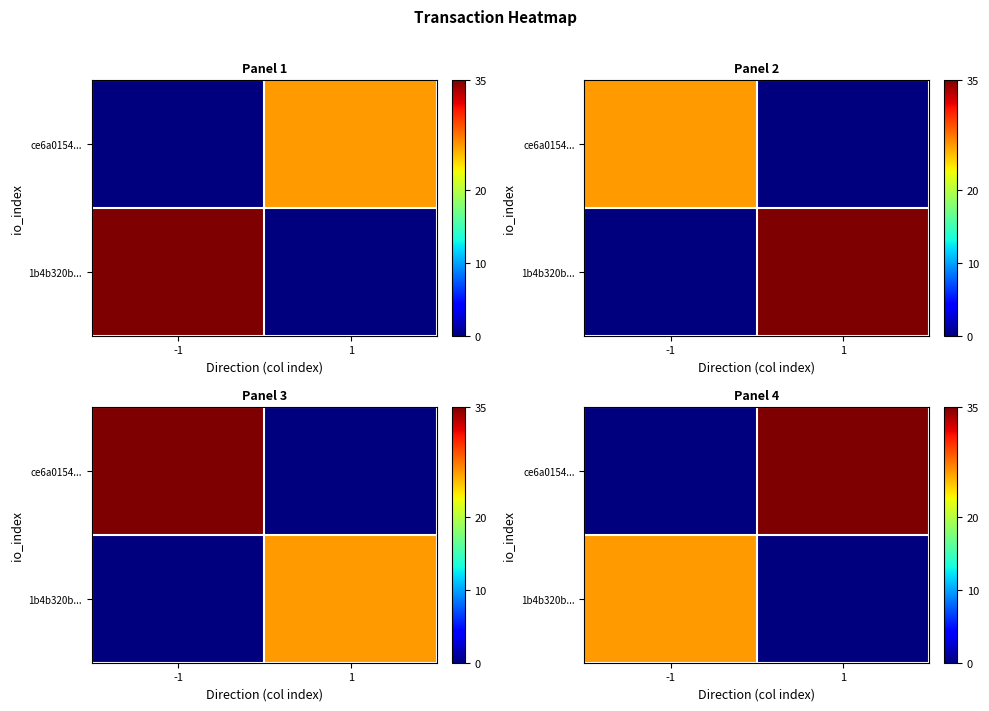

What is the difference between the highest and lowest values at 1?

35